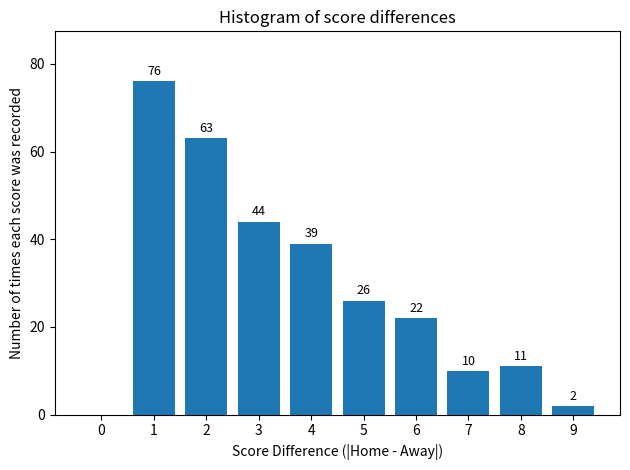

Reading left to right, extract all data points from this chart.

0=0	1=76	2=63	3=44	4=39	5=26	6=22	7=10	8=11	9=2